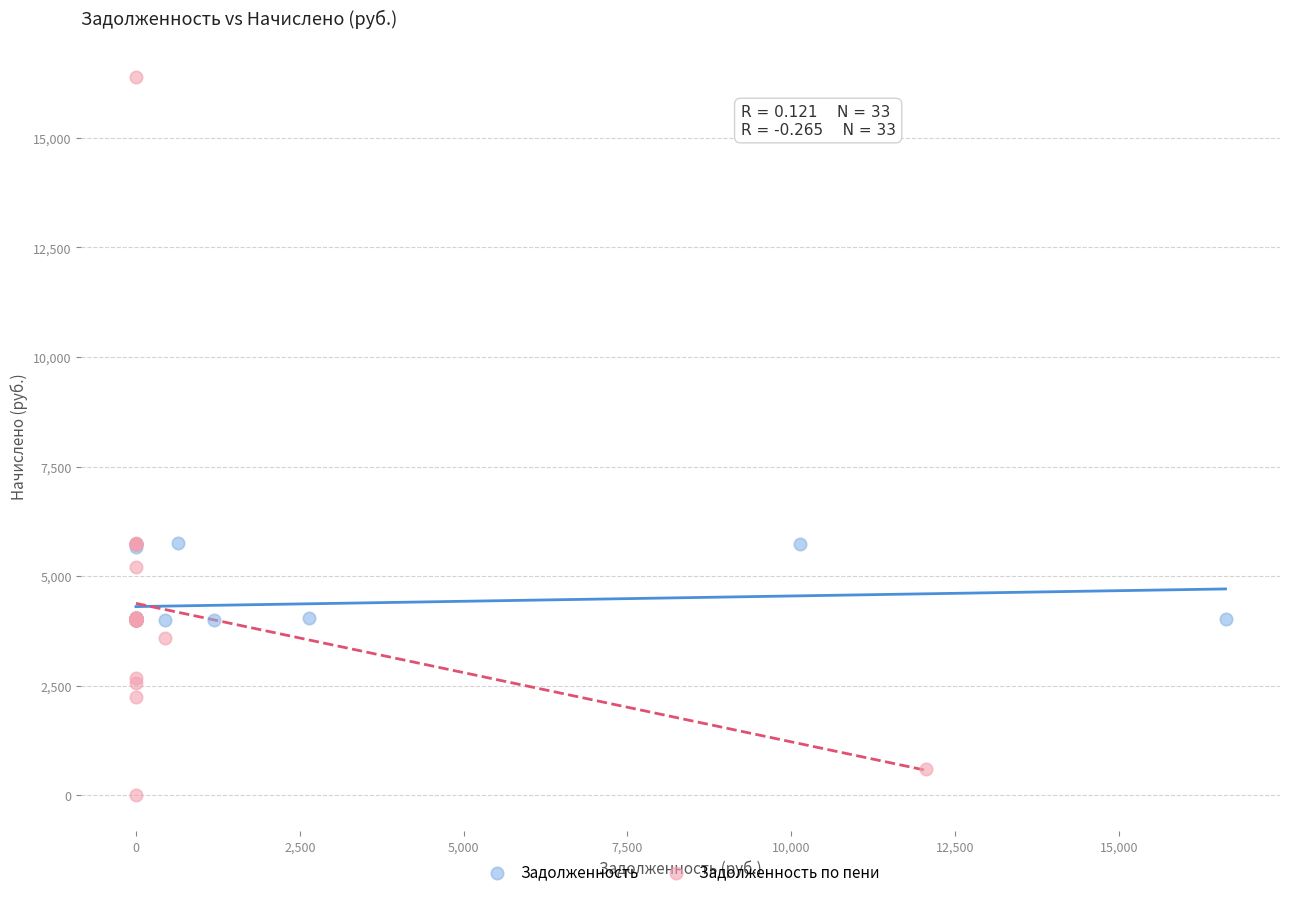

Which series reaches the maximum Y coordinate?

Задолженность по пени